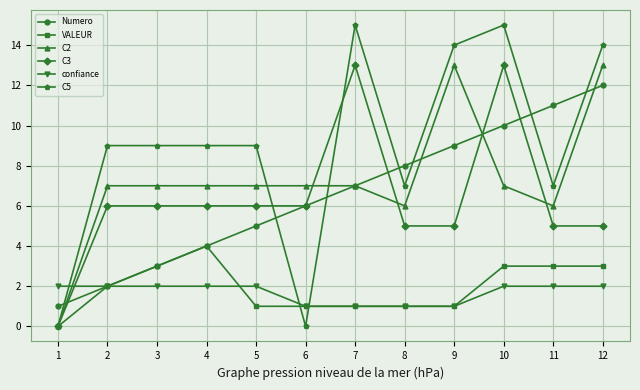

At which label does VALEUR reach its peak?

4